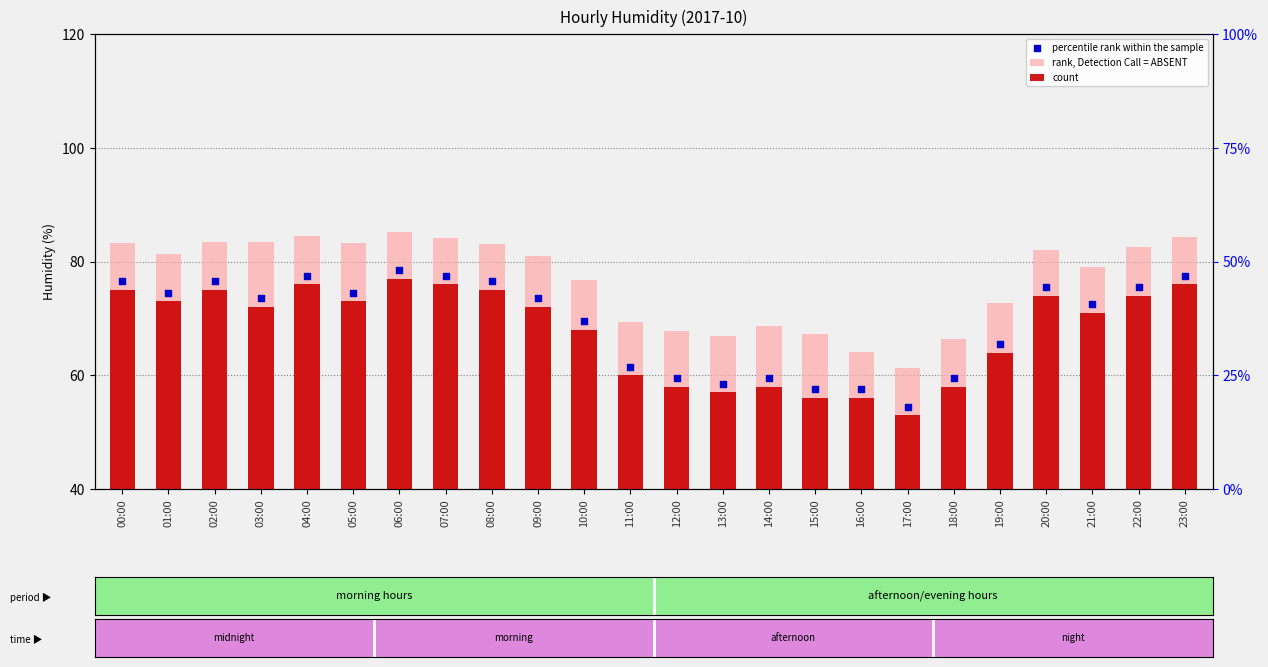

What is the total value across all series at 11:00?

129.4